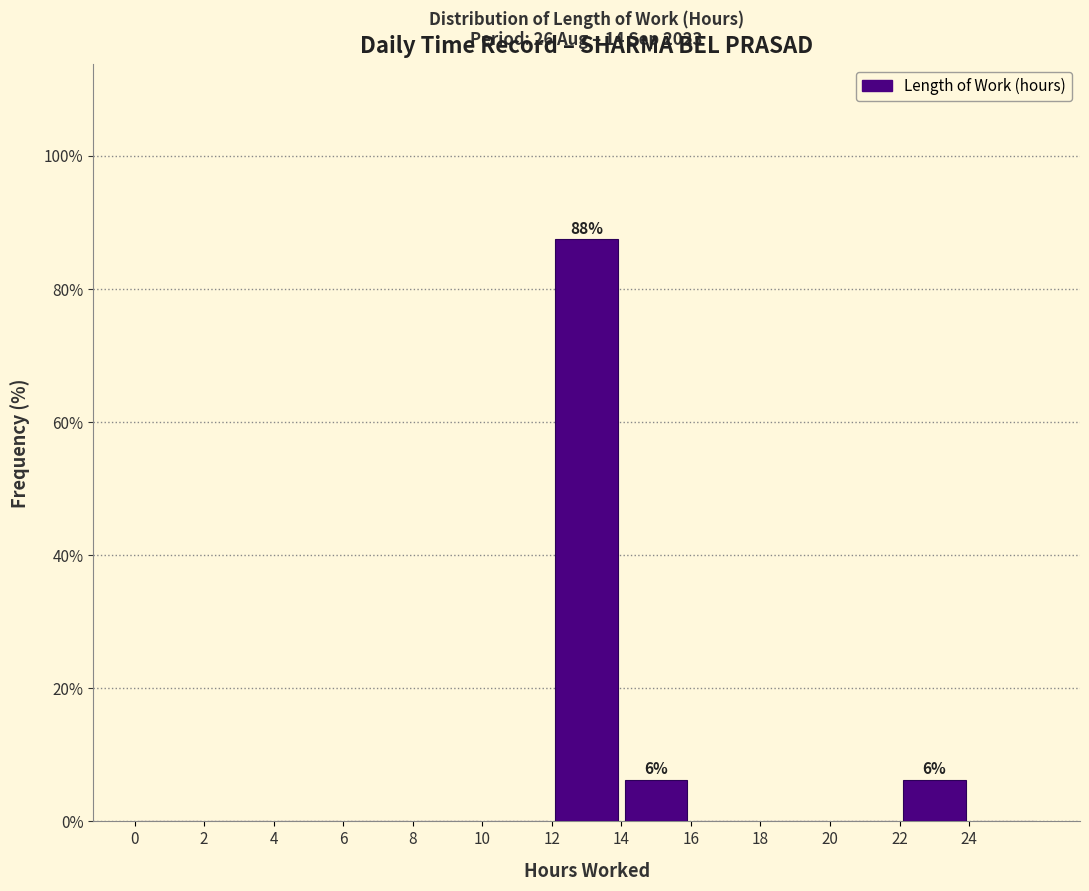

Over which range of the x-axis is the bar tallest?

12 to 14